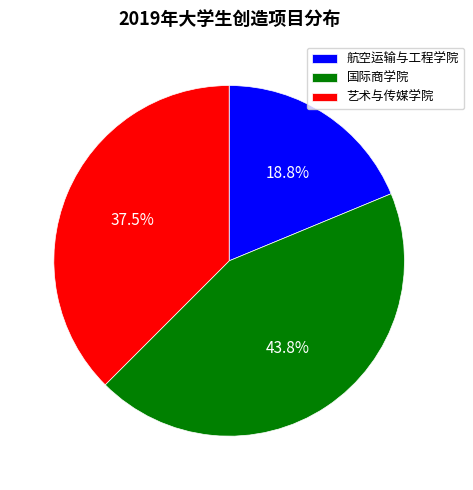

Is it true that 国际商学院 is 31% of the pie?

False